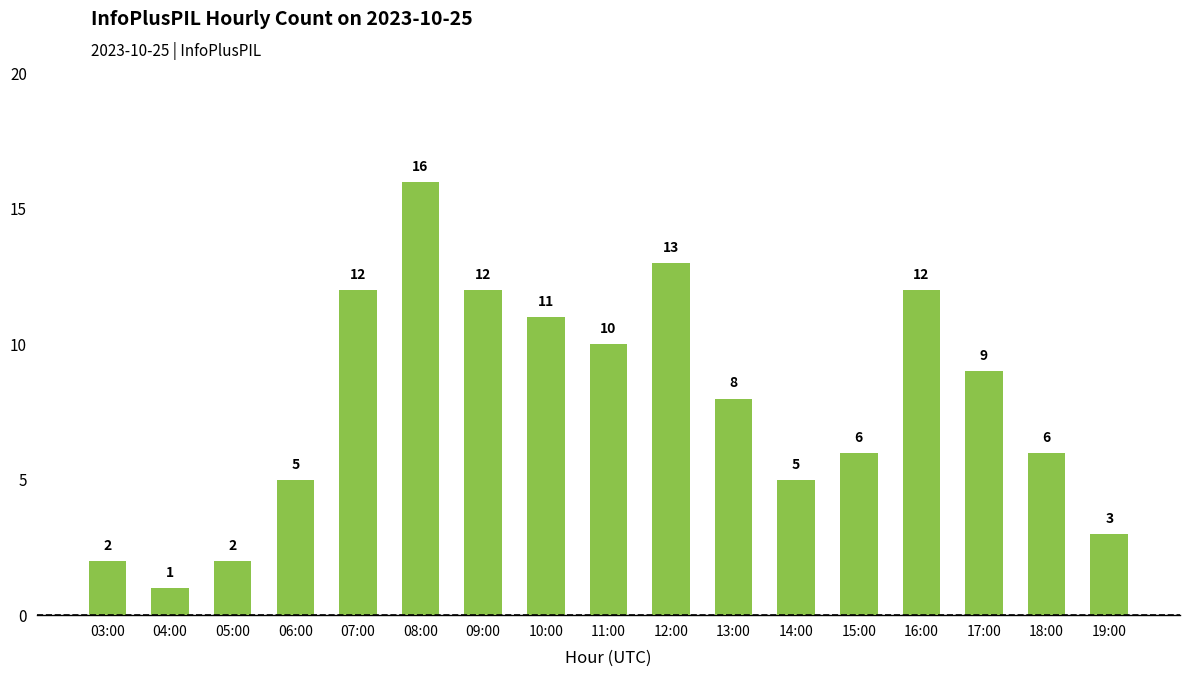

Does the chart contain any negative values?

No